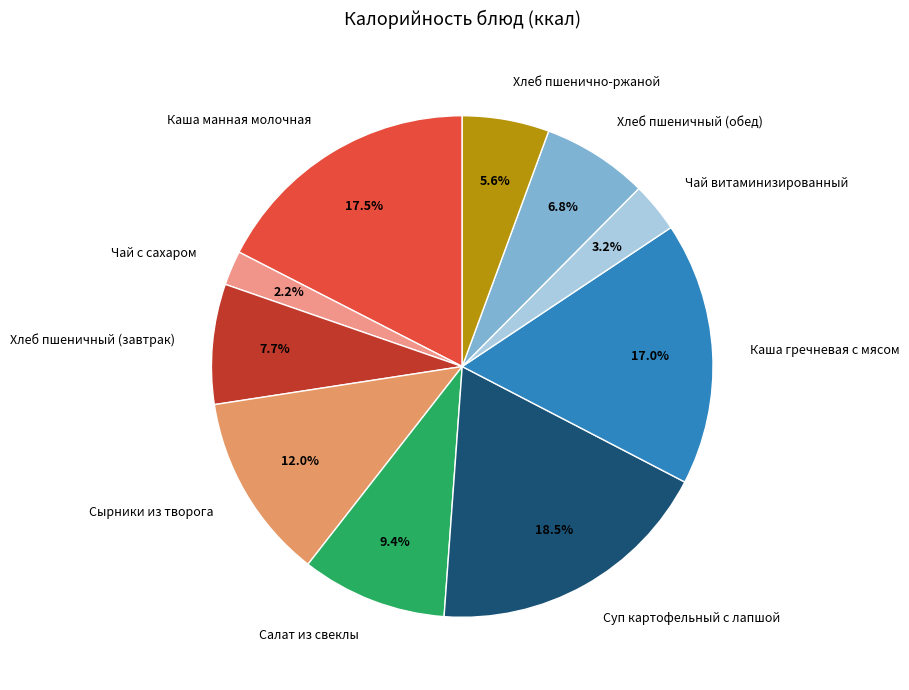

The Чай с сахаром slice represents 2% of the pie. True or false?

True